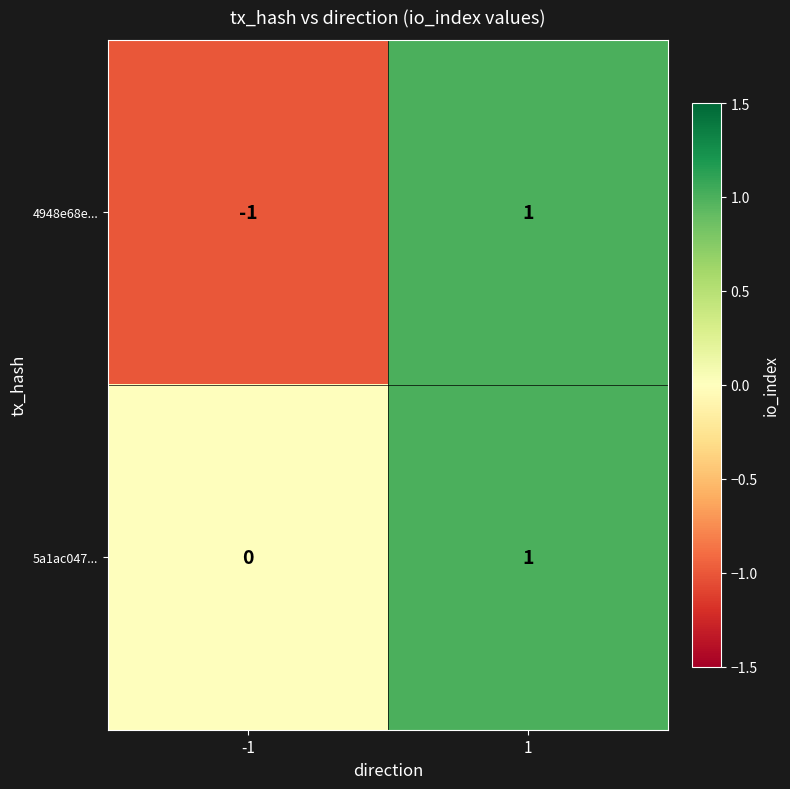

How many positive values does the 5a1ac047... series have?

1